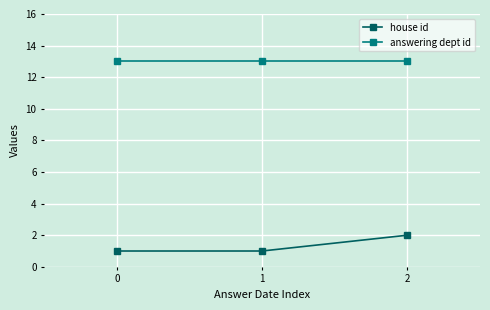

Count the house id values in the range 1 to 2.

3